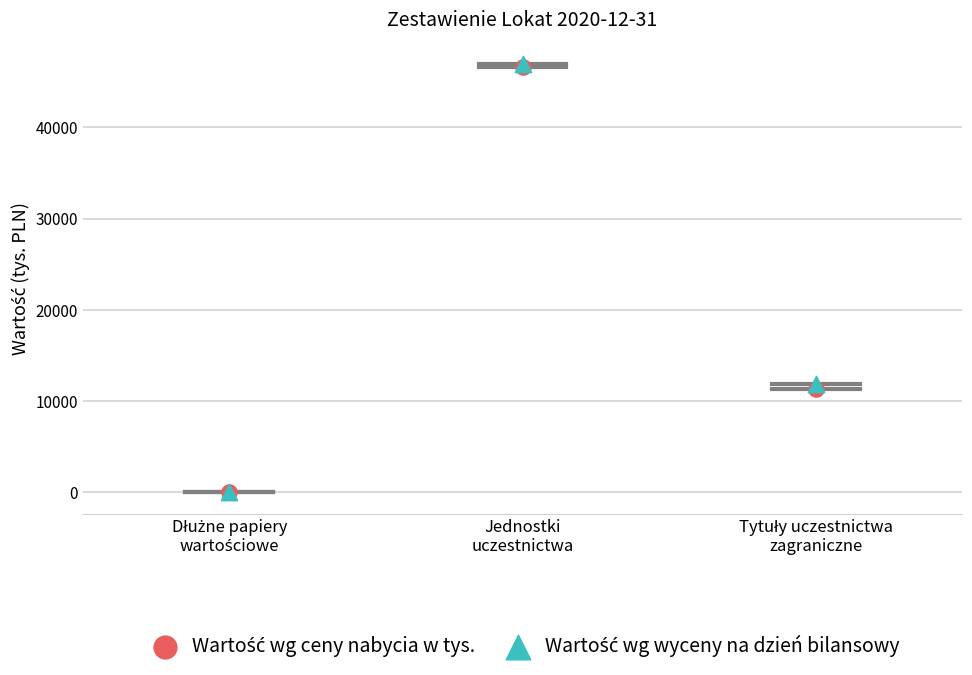

Across all series, what Y value is closest to 23474?

11930